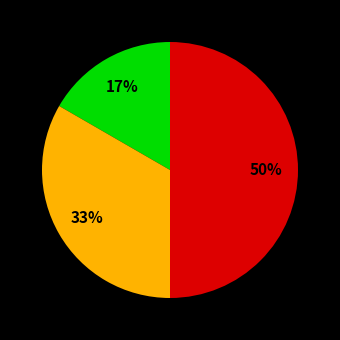

To the nearest percent, what is the average slice percentage?

33%